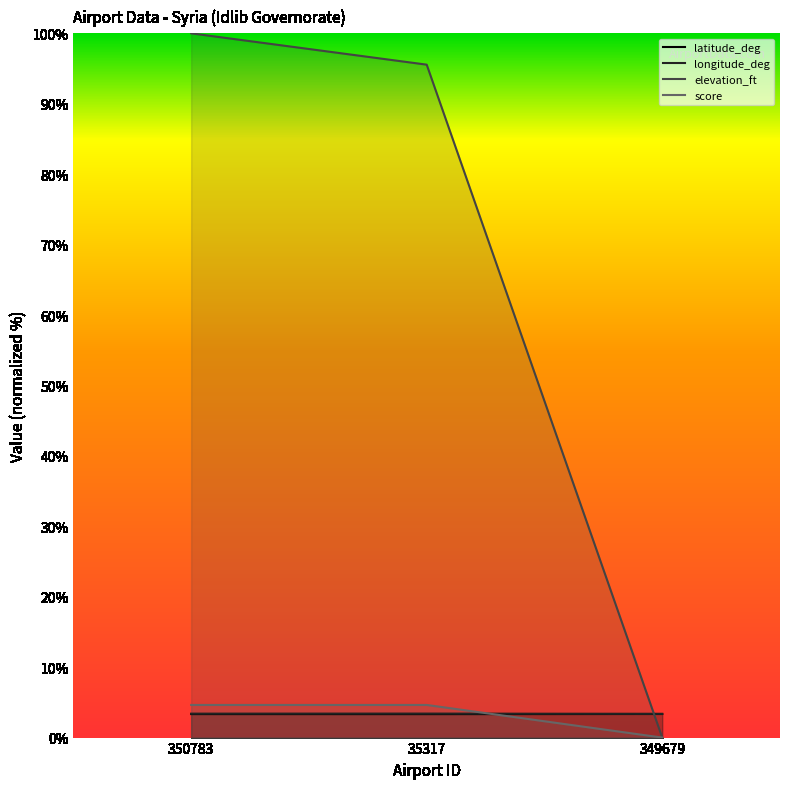

What position from the right is 349679?

1